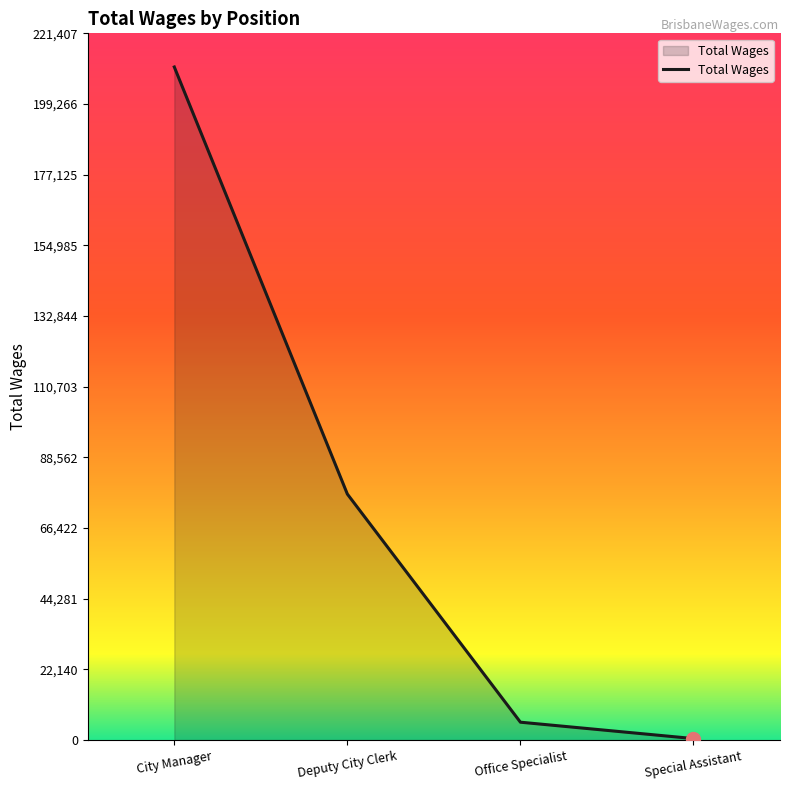

How many distinct data groups are displayed?

1